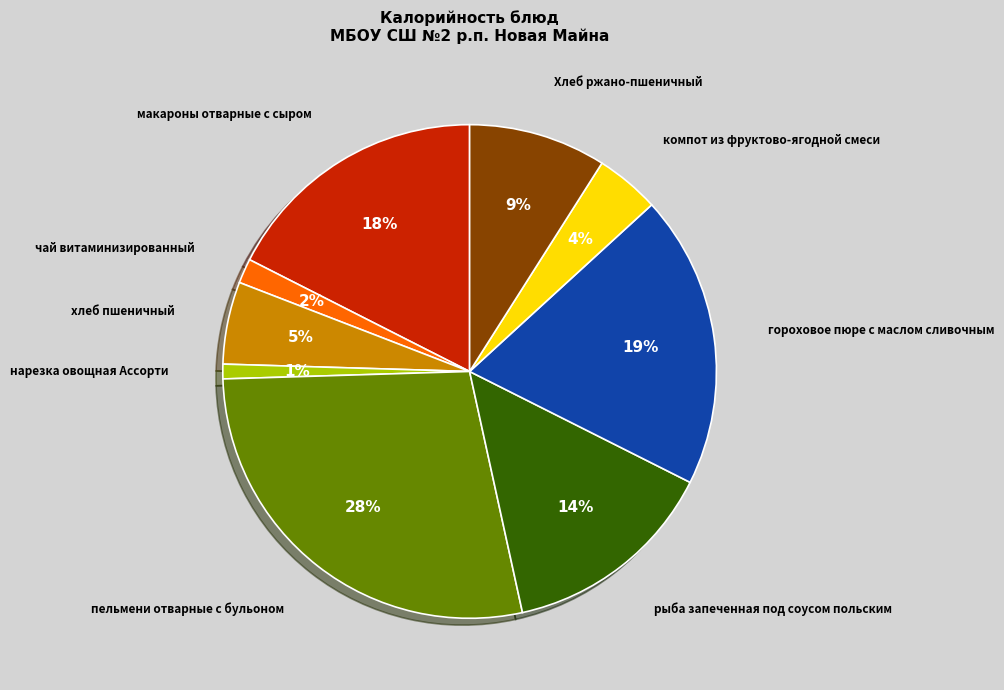

Which category has the biggest portion of the pie?

пельмени отварные с бульоном